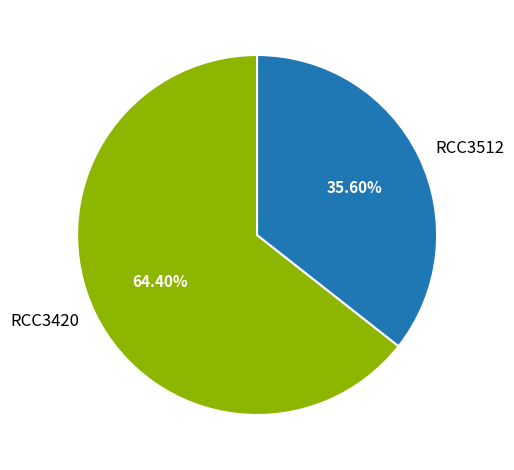

To the nearest percent, what is the difference between the RCC3512 and RCC3420 slice percentages?

29%